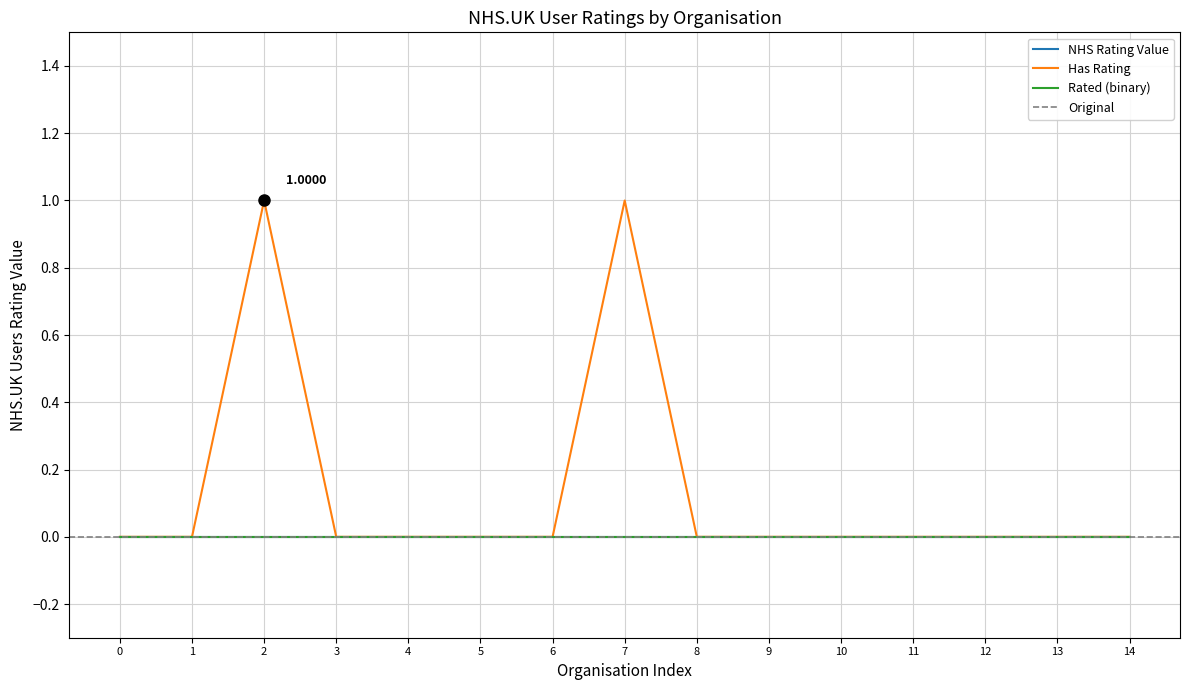

What is the difference between the maximum and minimum values in the Has Rating series?

1